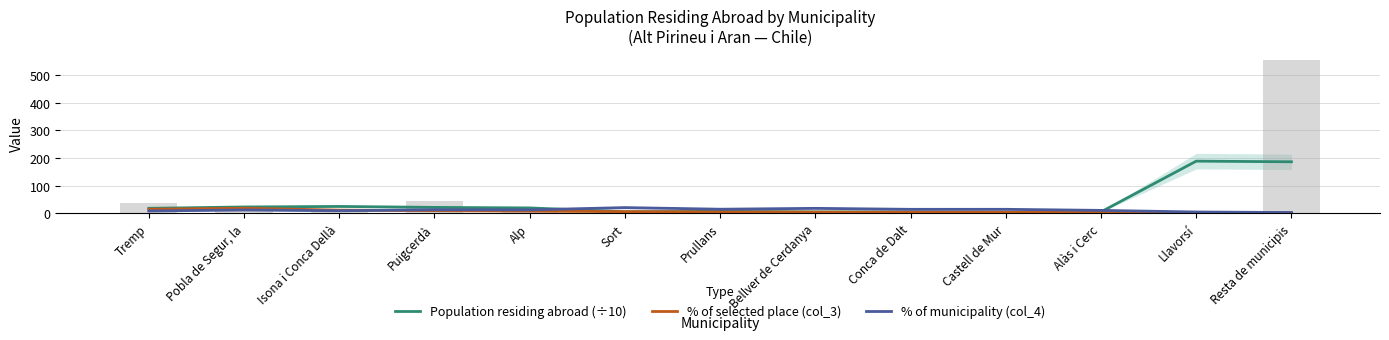

Count the number of data series in this chart.

3